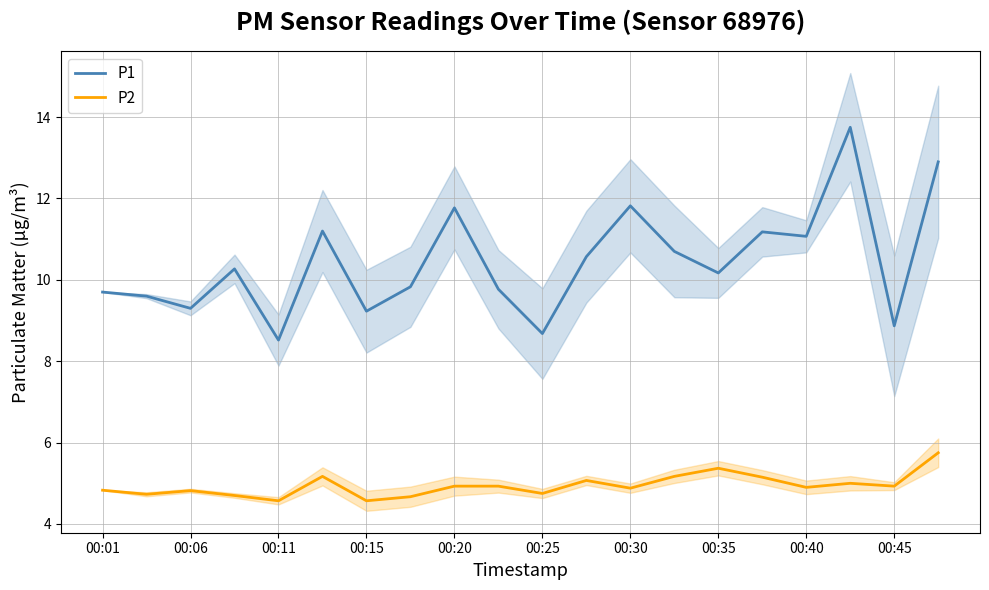

At which label does P1 reach its peak?

17